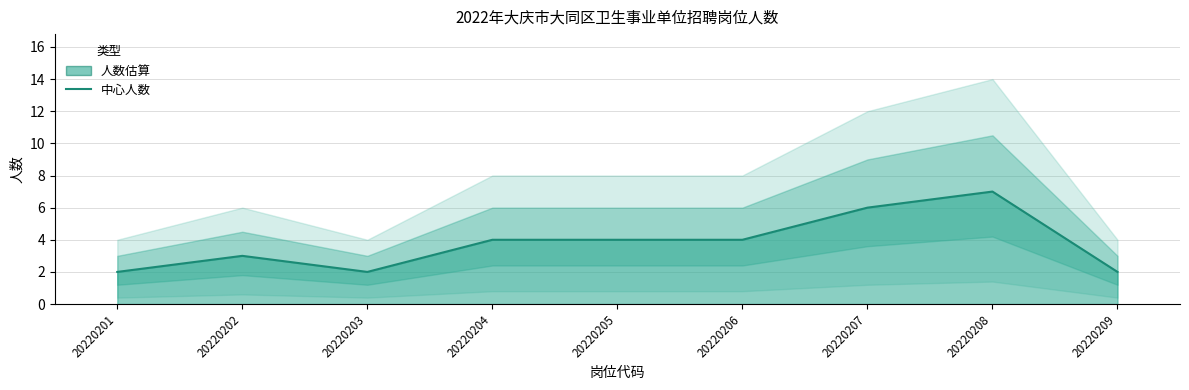

Where is the data nearest to the value 4?

20220204